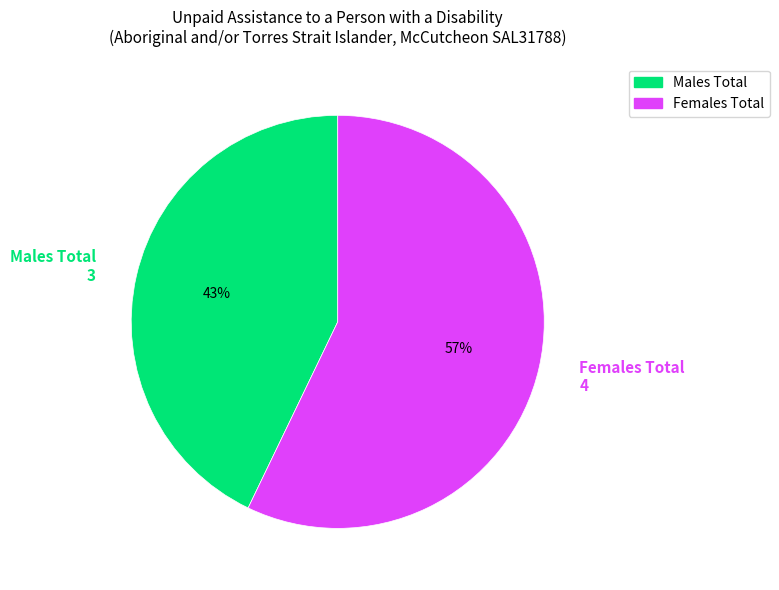

To the nearest percent, what is the difference between the largest and smallest slice percentages?

14%